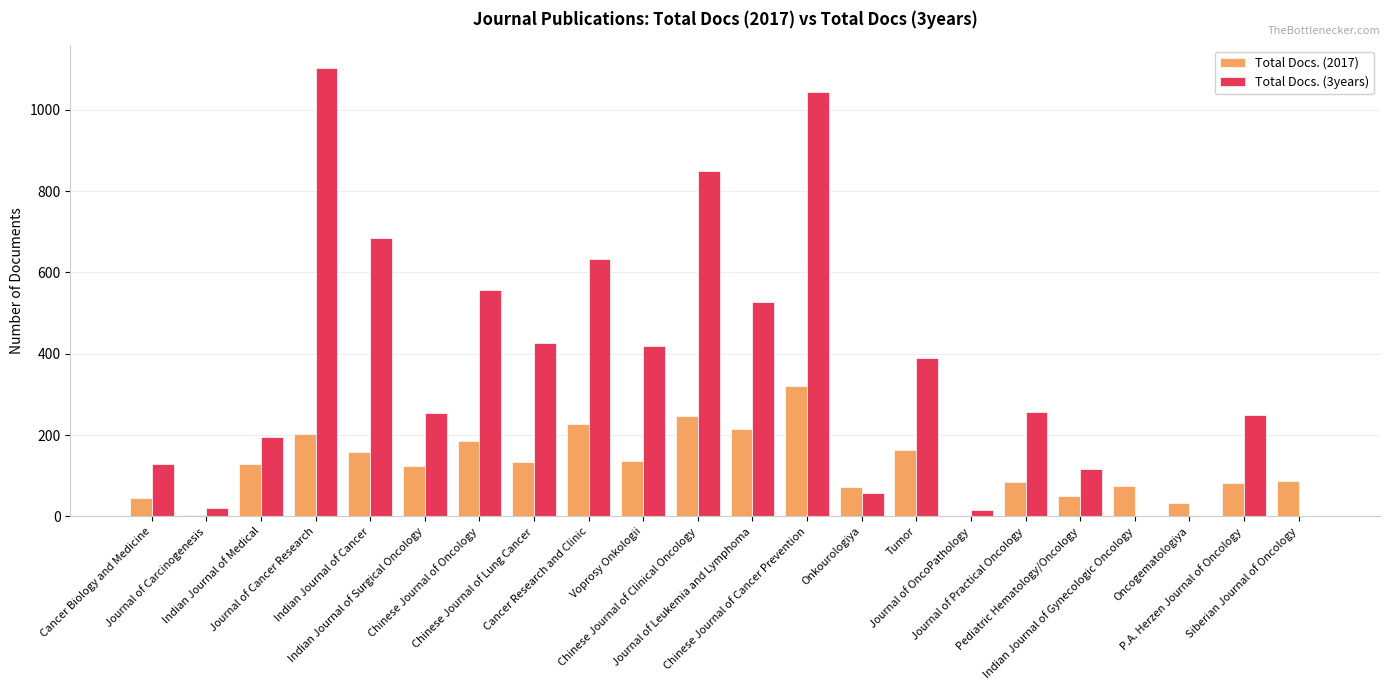

Which series has the largest total across all categories?

Total Docs. (3years)